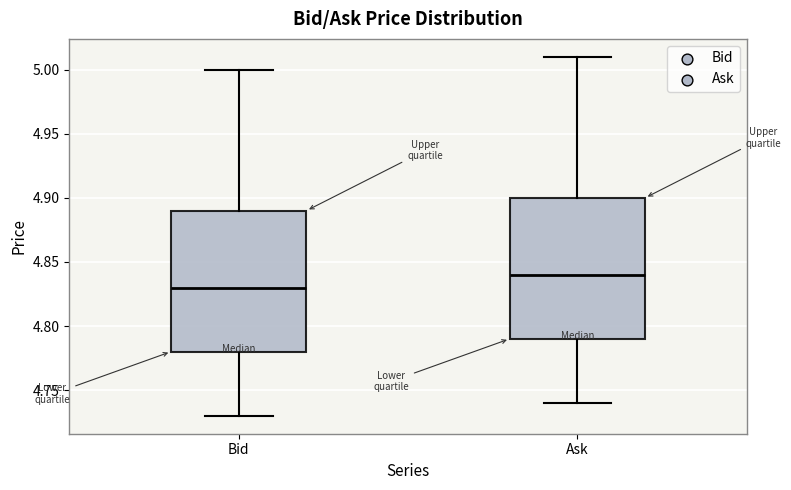

Reading left to right, transcribe this box plot: for each box, give where its median line is, the range the box spans, and where its two whiskers end, as read against the y-axis. The values are not printed on the chart, so give them approximately, as read against the axis.

Bid: median 4.83, box 4.78 to 4.89, whiskers 4.73 to 5.00
Ask: median 4.84, box 4.79 to 4.90, whiskers 4.74 to 5.01